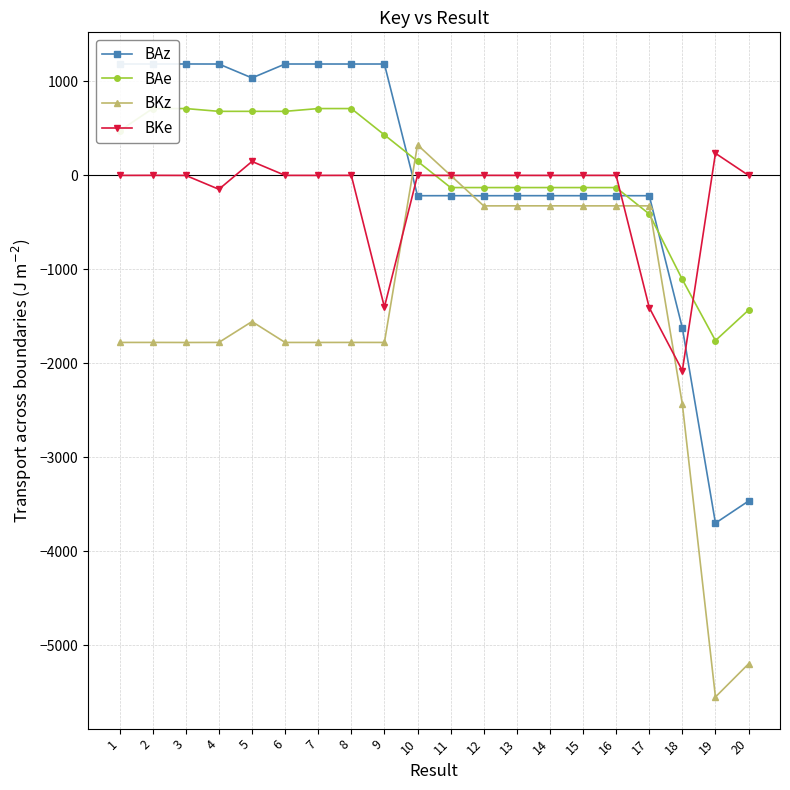

What is the difference between the BKz values at 18 and 16?

2109.9